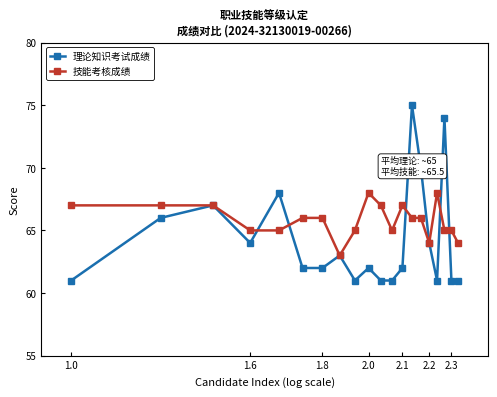

True or false: 理论知识考试成绩 and 技能考核成绩 cross at least once.

True